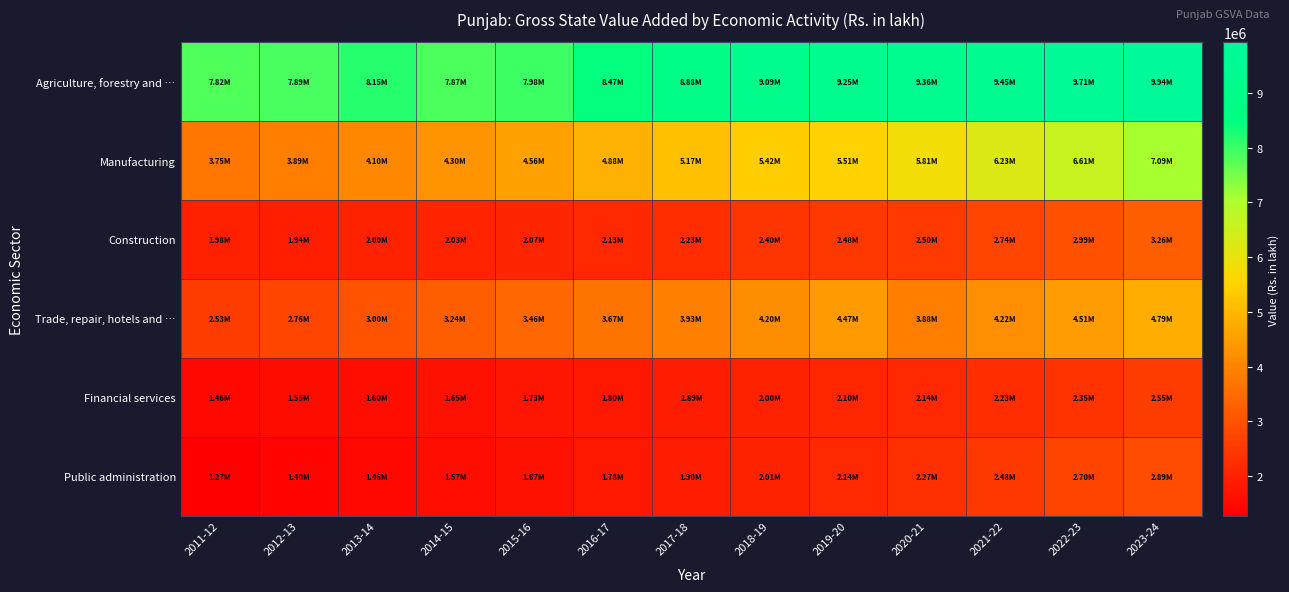

Which series has the largest total across all categories?

Agriculture, forestry and …